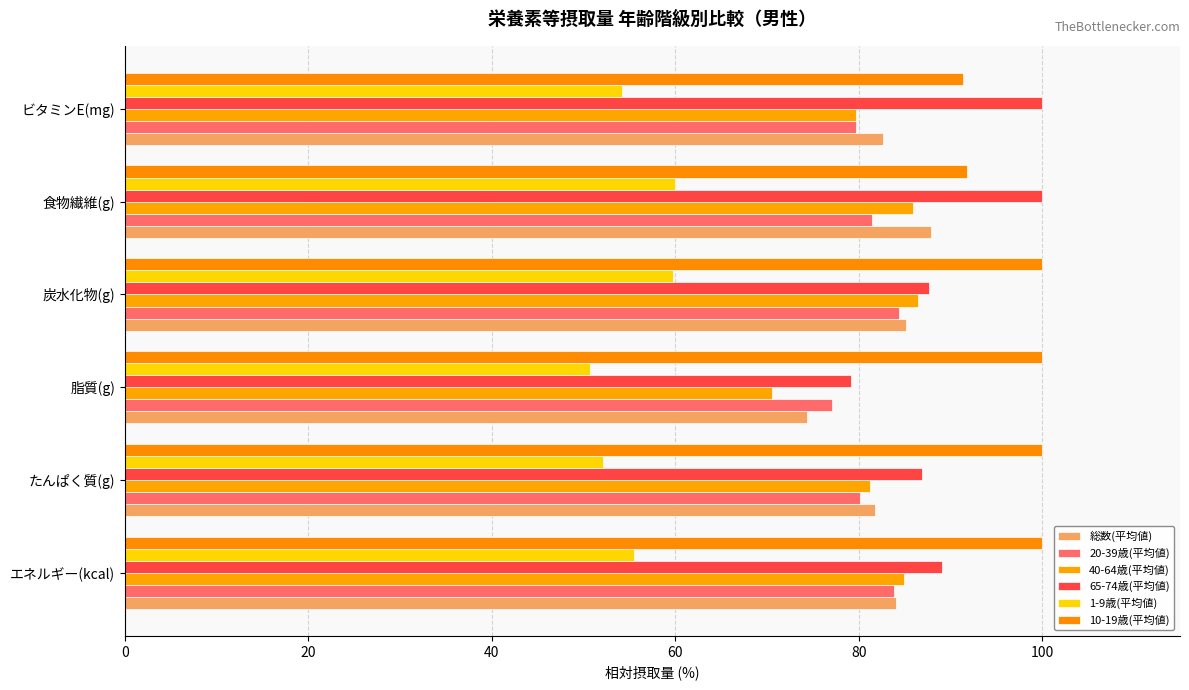

How many values in the 総数(平均値) series exceed 84?

3